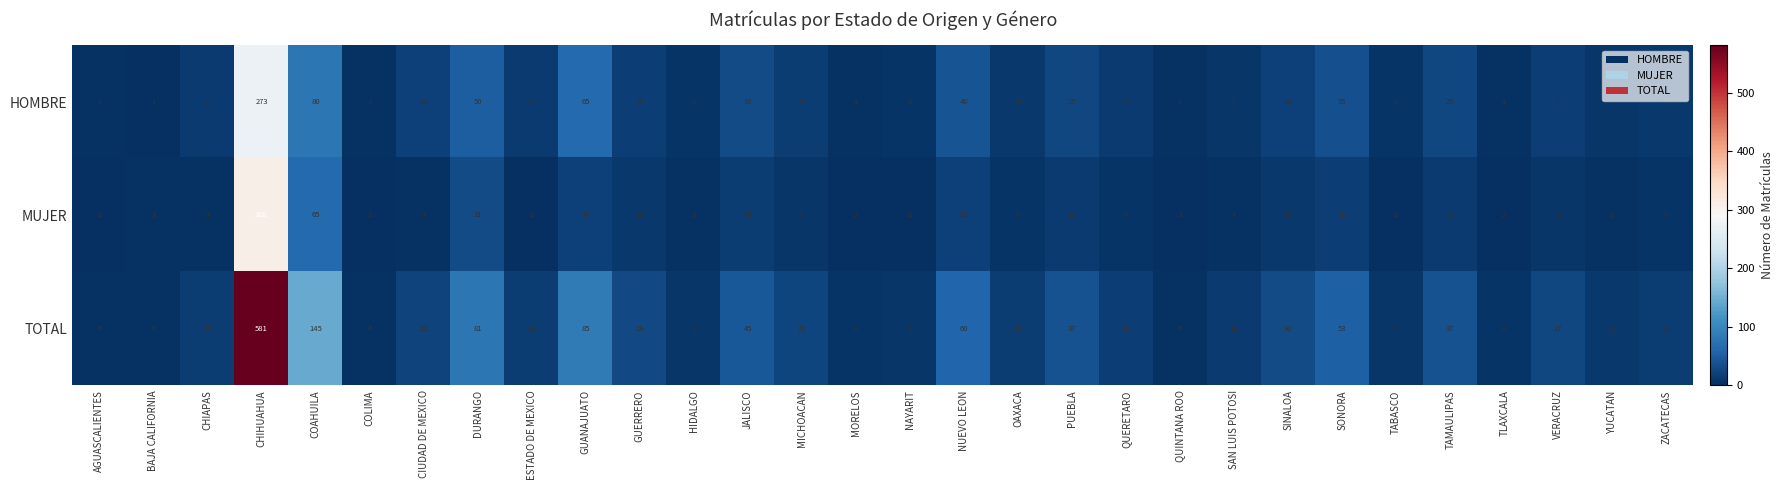

At which label is HOMBRE closest to 137?

COAHUILA